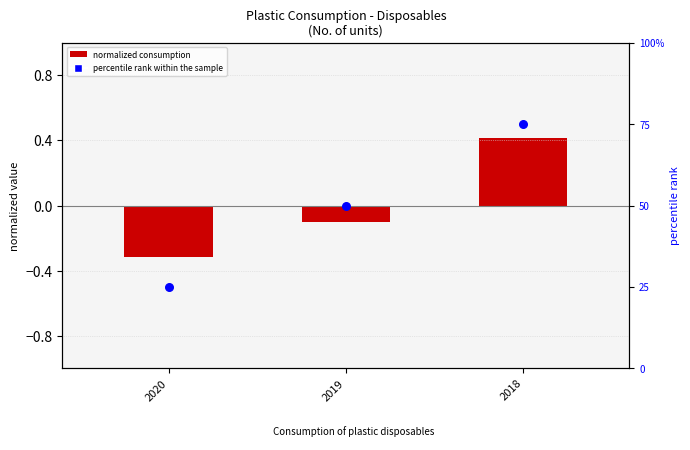

Between 2020 and 2019, which is larger?

2019